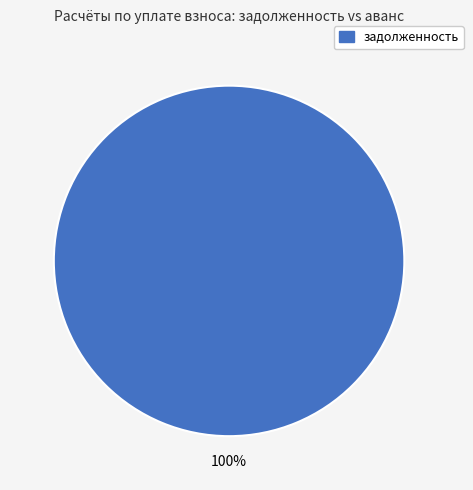

Is there a majority slice in this chart?

Yes